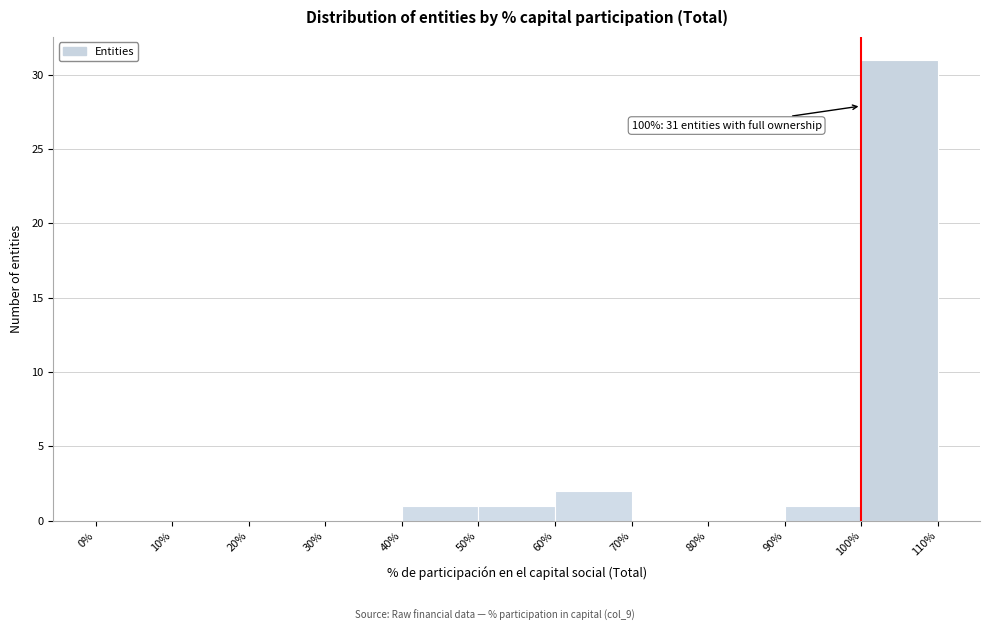

Over which range of the x-axis is the bar tallest?

100% to 110%